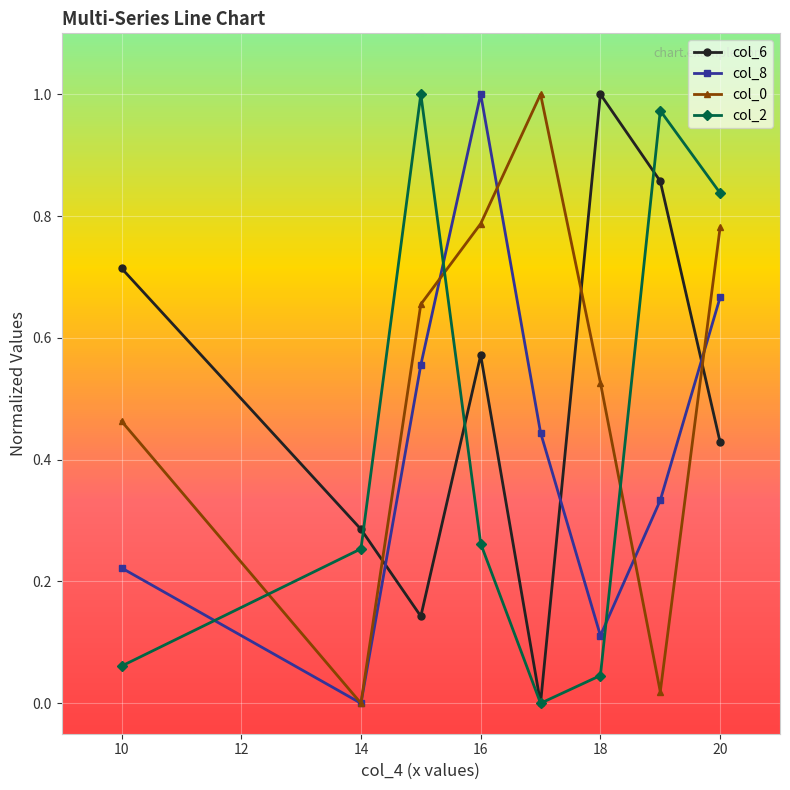

Is this an area chart (filled region under the line)?

No